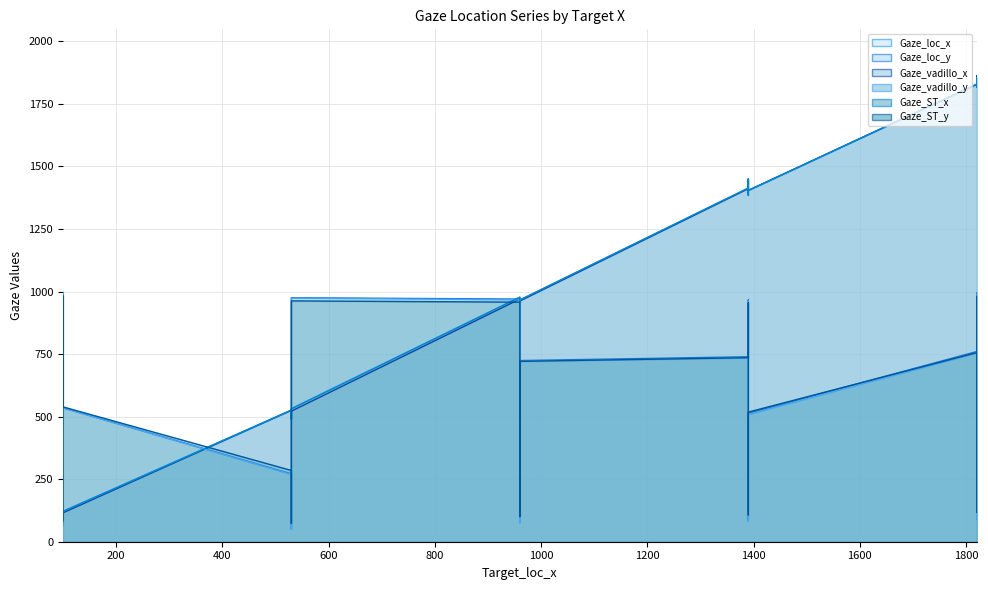

At how many categories does at least one series exceed 1626?

5